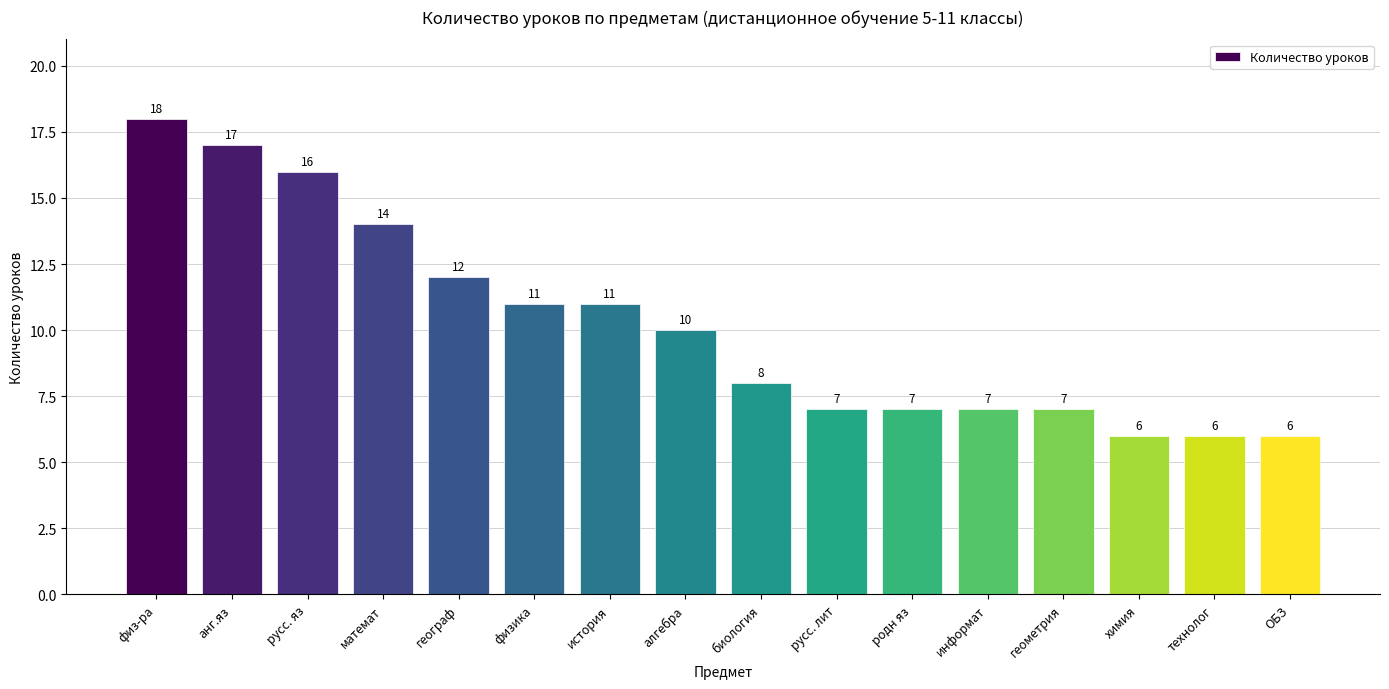

Reading left to right, list all the values displayed in this chart.

физ-ра=18	анг.яз=17	русс. яз=16	математ=14	географ=12	физика=11	история=11	алгебра=10	биология=8	русс. лит=7	родн яз=7	информат=7	геометрия=7	химия=6	технолог=6	ОБЗ=6